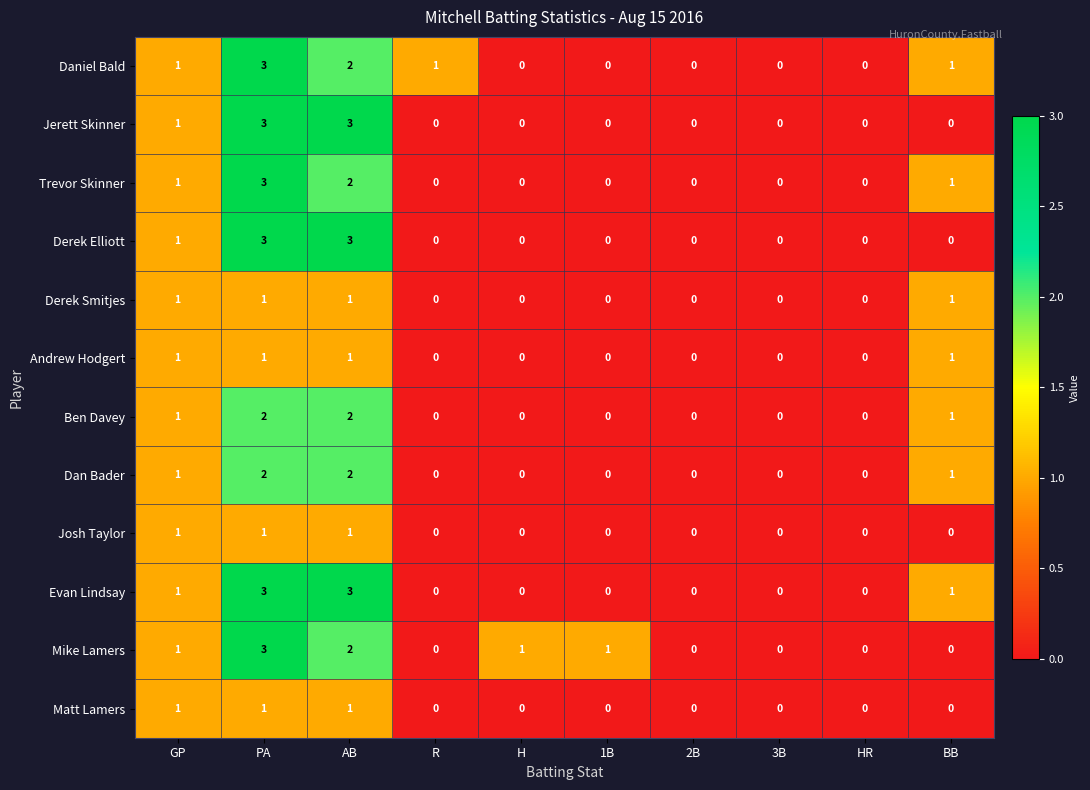

What is the sum of the Evan Lindsay values at BB and PA?

4